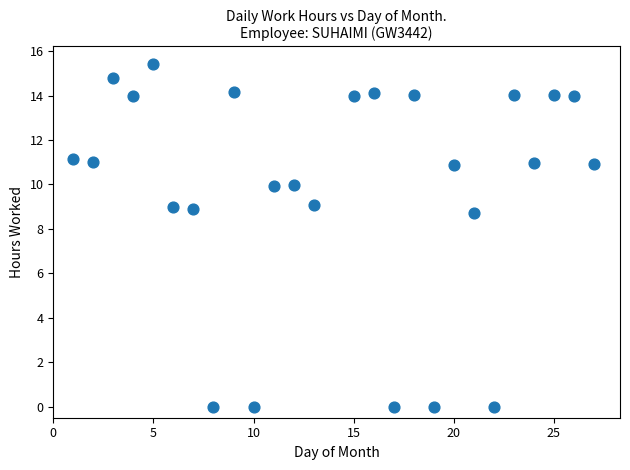

What is the range of Y values (max minus min)?

15.4